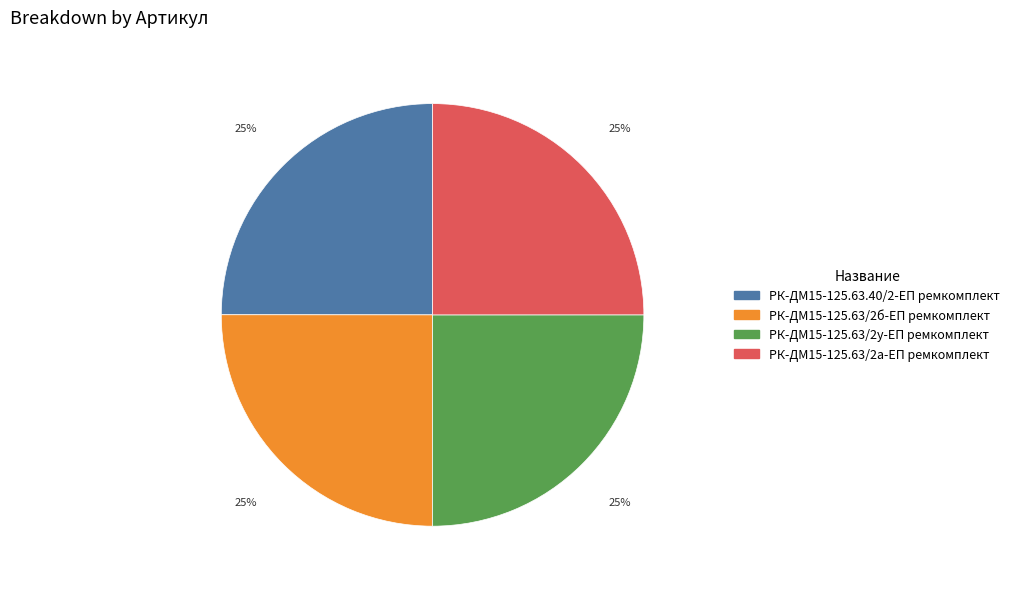

Approximately how many times larger is the value at РК-ДМ15-125.63/2а-ЕП ремкомплект compared to РК-ДМ15-125.63/2б-ЕП ремкомплект?

1.0